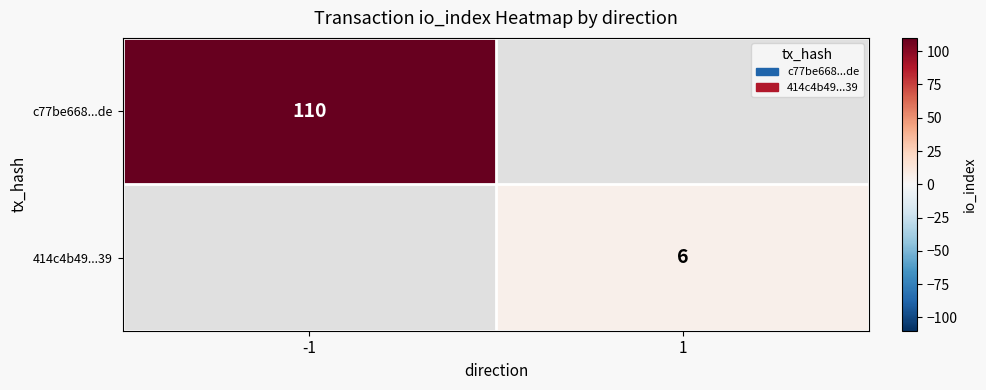

Which has a higher value, 1 or -1?

-1